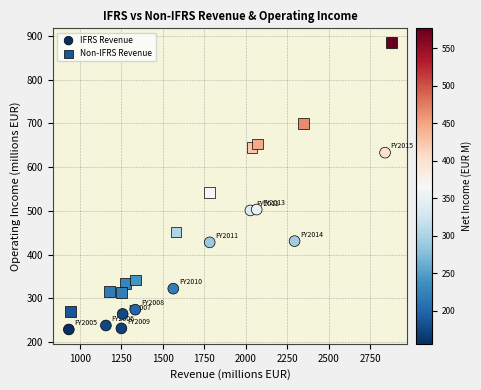

Which series has the widest spread of Y values?

Non-IFRS Revenue